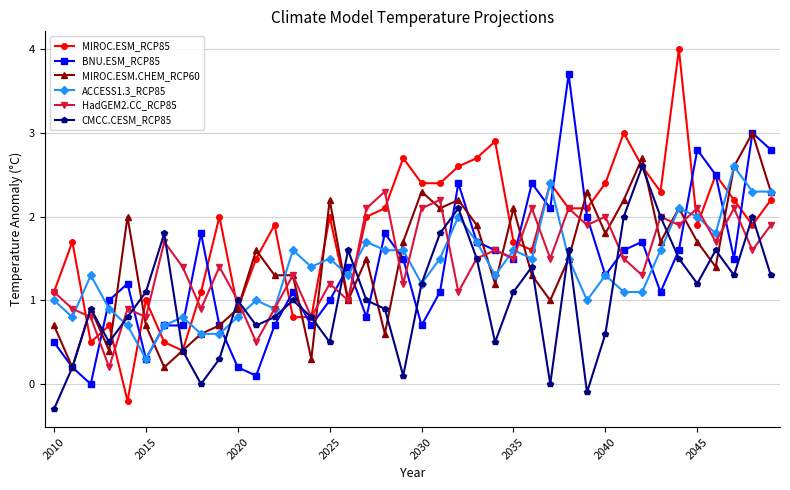

What is the value of the BNU.ESM_RCP85 point at the 19th from the left?

1.8